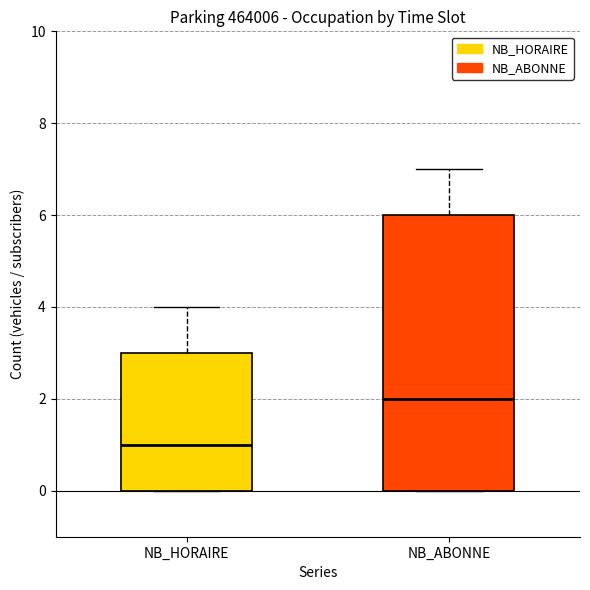

Comparing the boxes themselves (not the whiskers), which one is the tallest?

NB_ABONNE